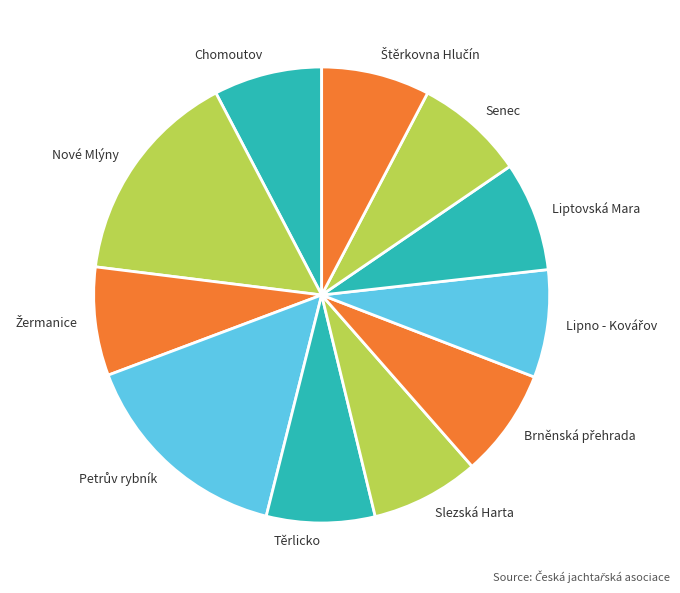

Approximately how many times larger is the value at Senec compared to Těrlicko?

1.0